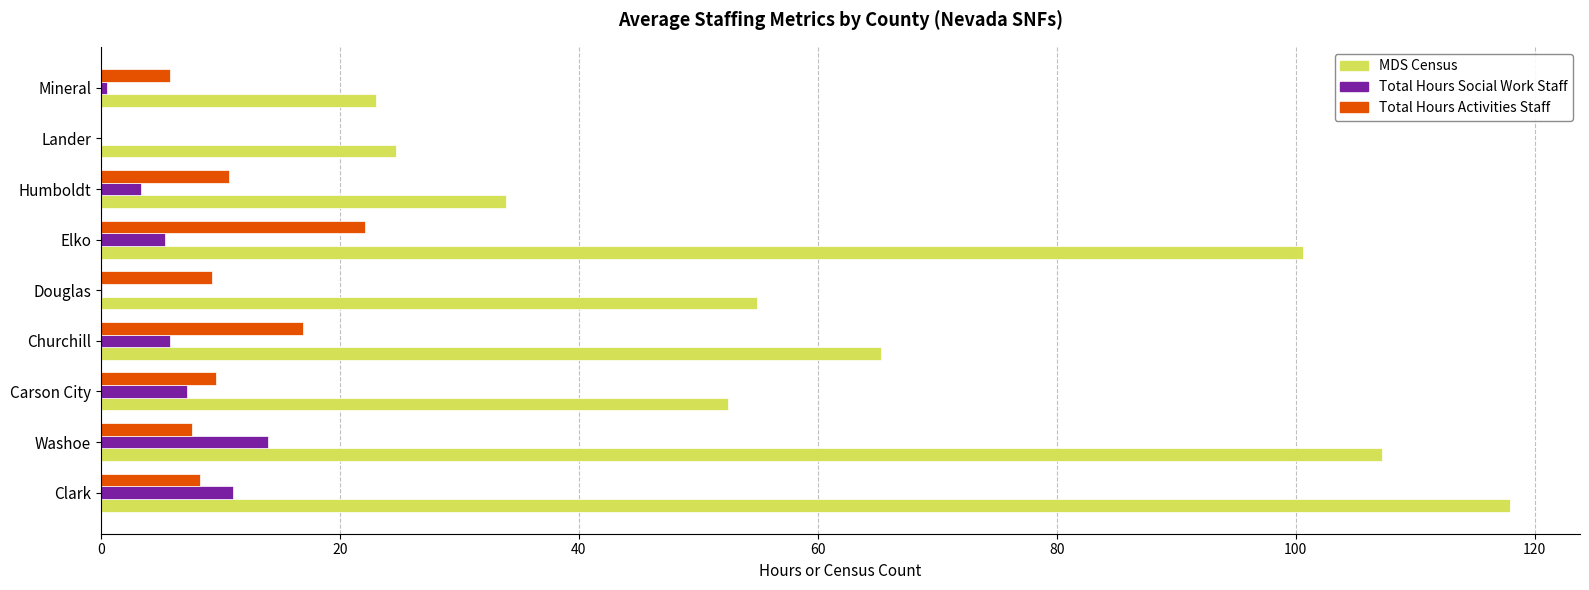

How many categories are shown in the chart?

9